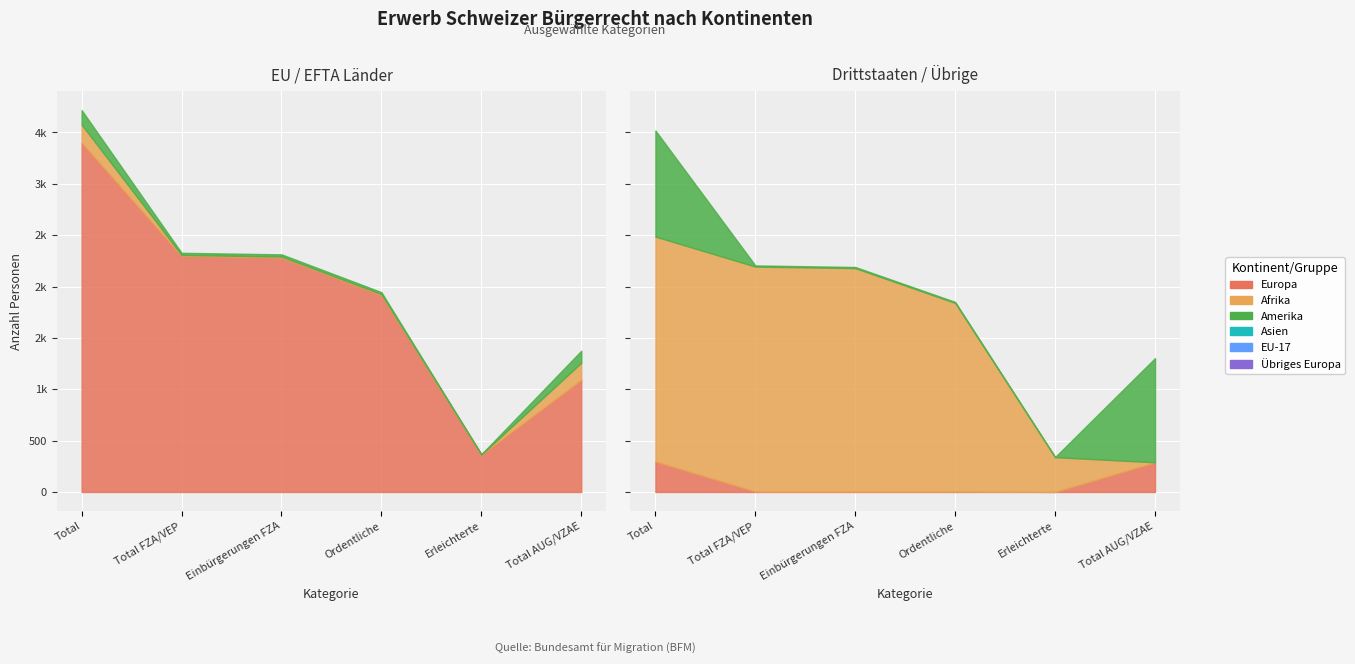

How many data points in Asien are less than 5?

2